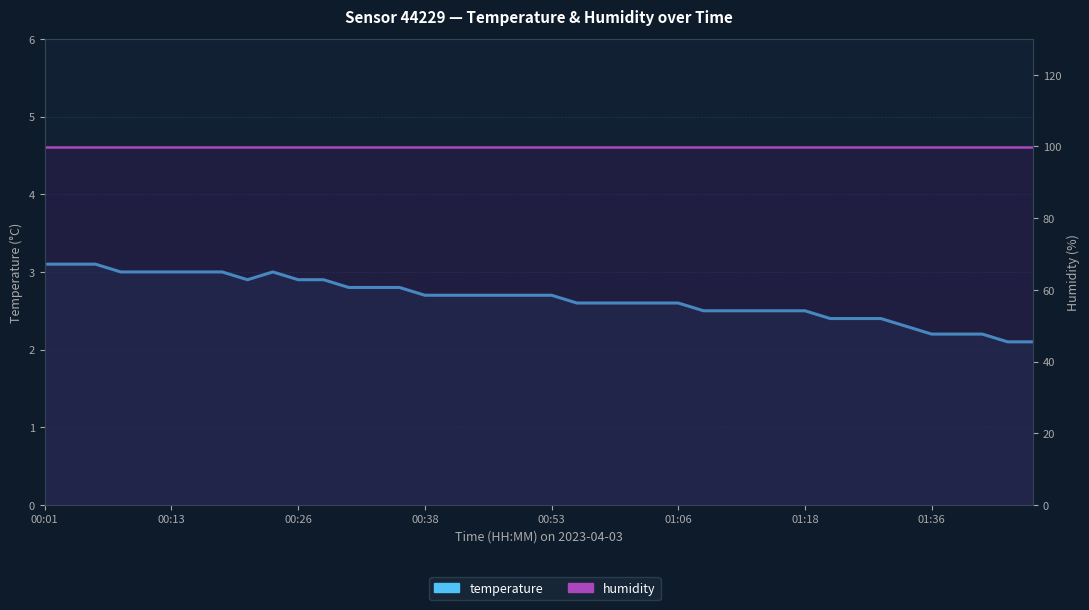

Is the value of humidity at 32 greater than the value of temperature at 00:53?

Yes